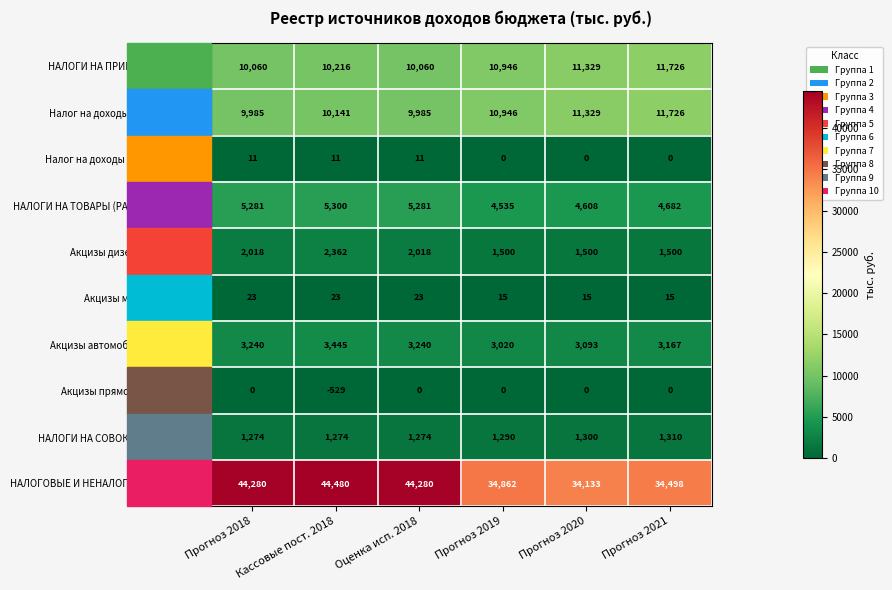

Read the Акцизы дизельное топливо value at Оценка исп. 2018.

2018